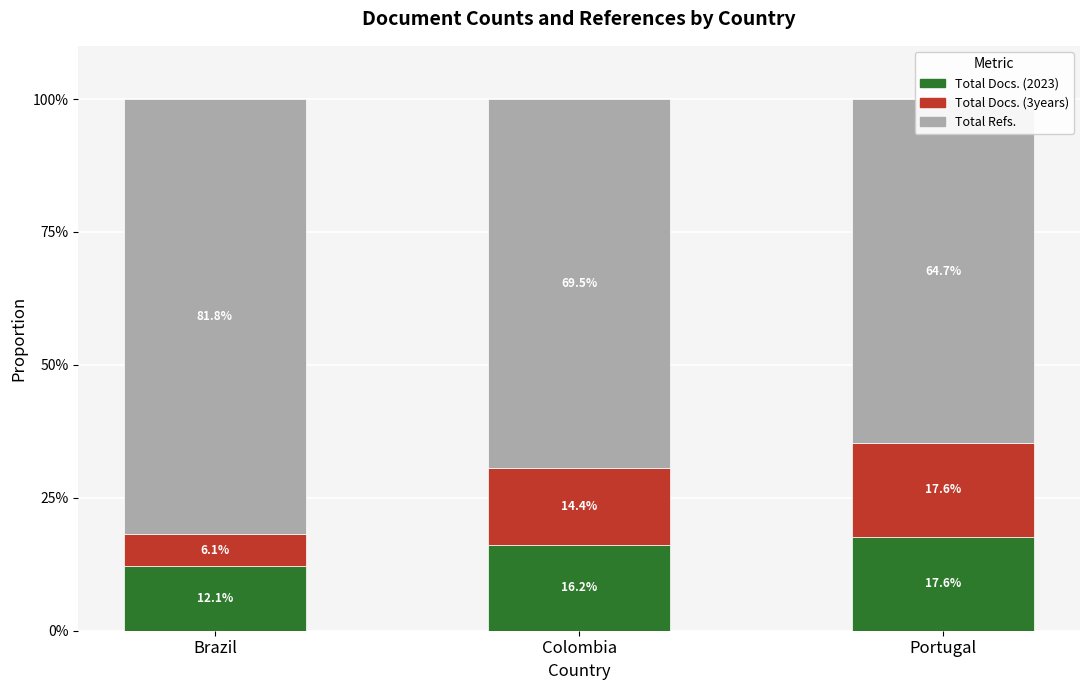

At which category does the chart reach its peak across all series?

Brazil